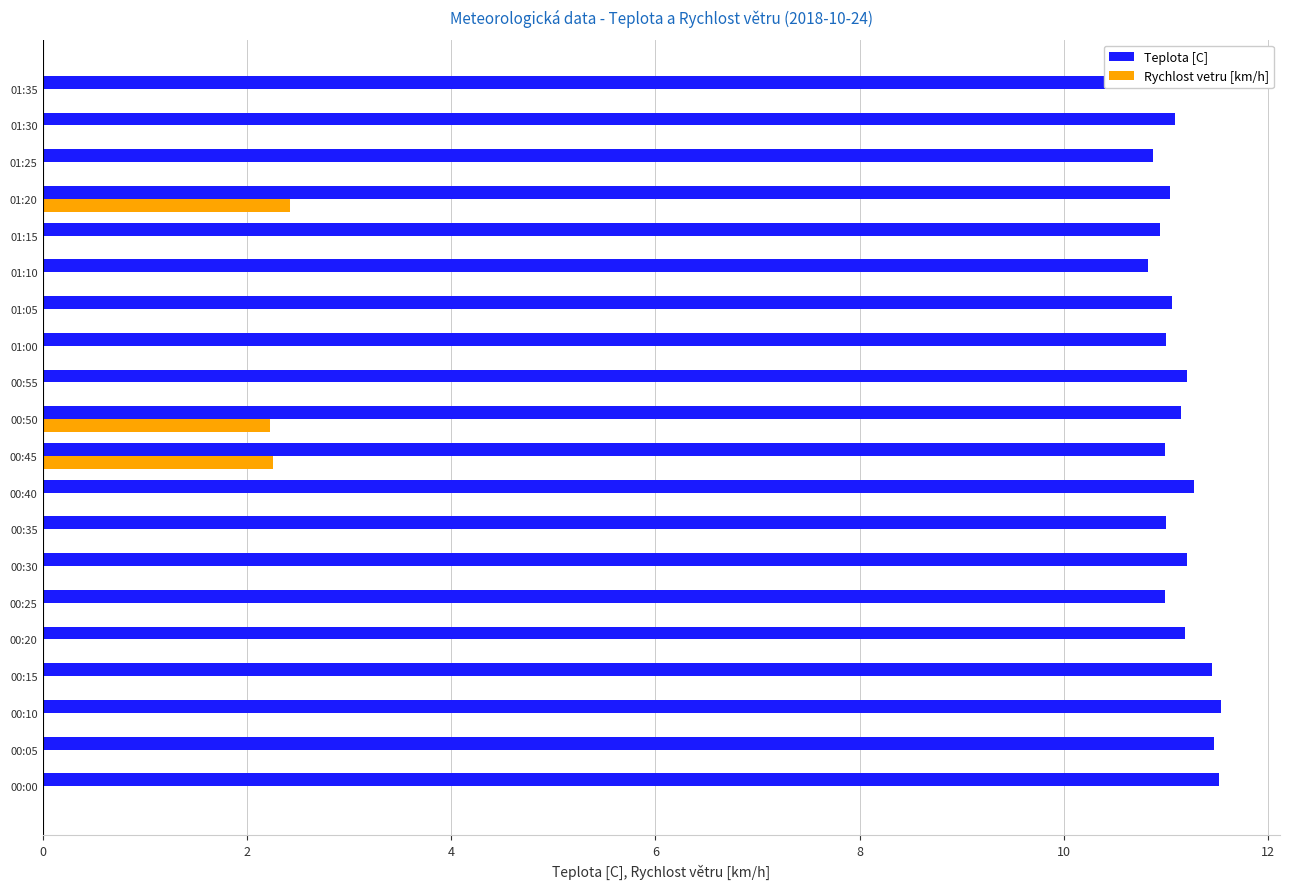

Is it true that Rychlost vetru [km/h] equals 3.6 at 00:45?

False